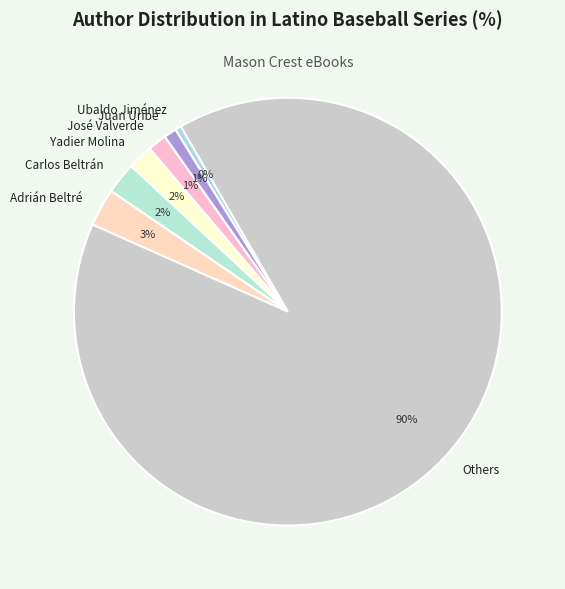

How many slices are in this pie chart?

7